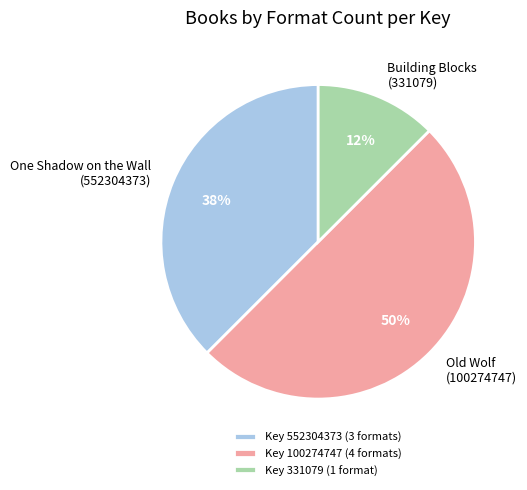

To the nearest percent, what is the average slice percentage?

33%